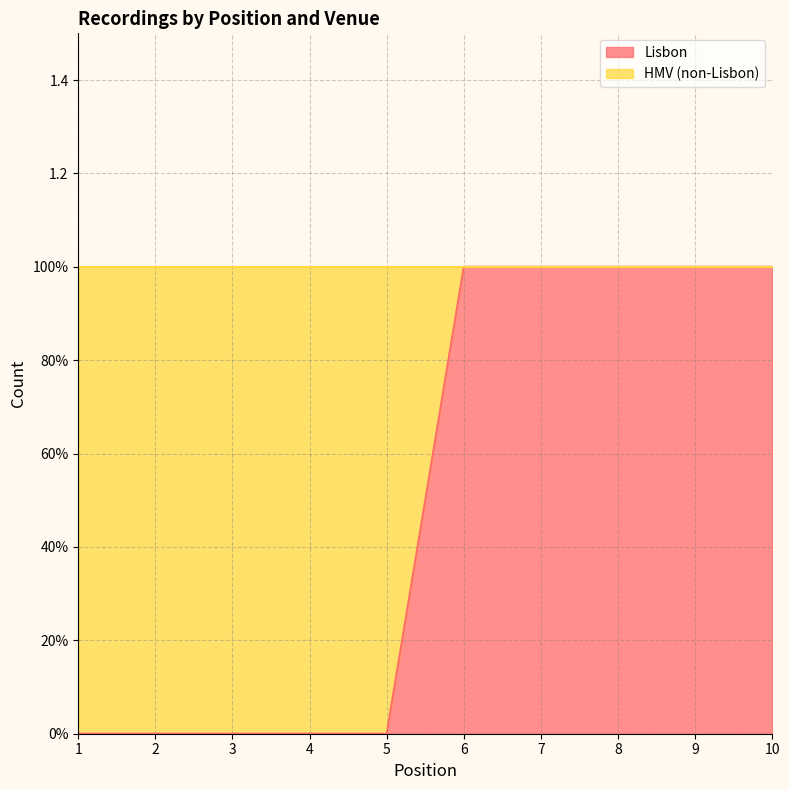

Which has a higher value, 5 or 4?

5